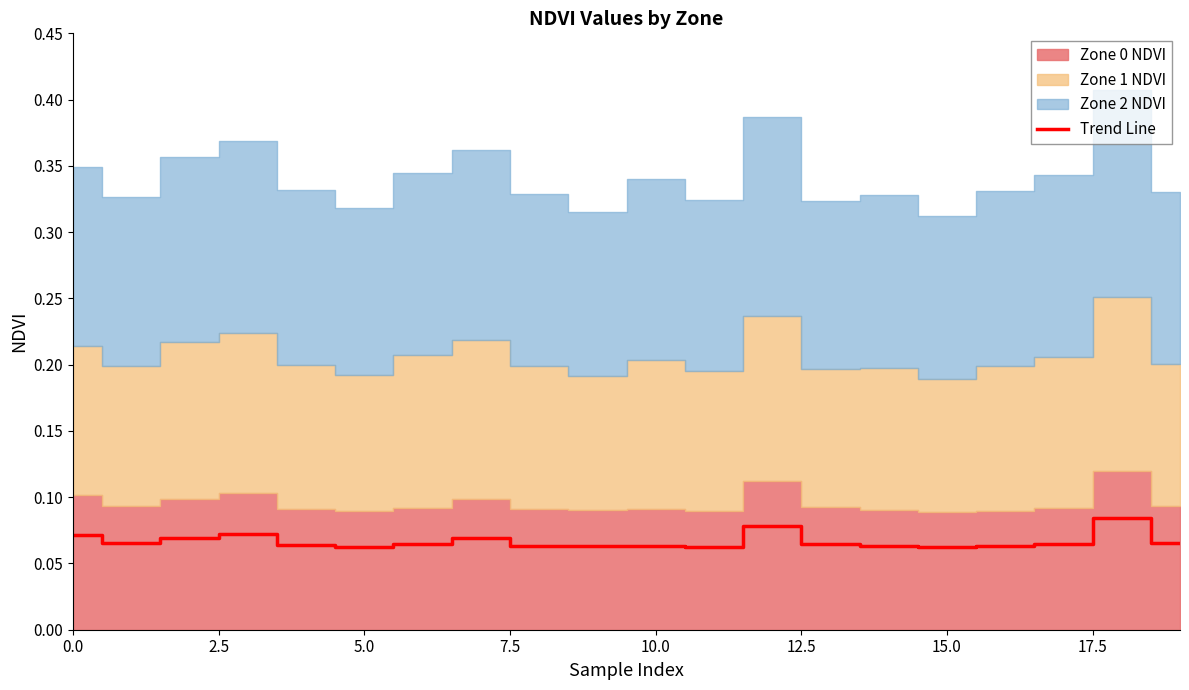

Which category has the lowest value across all series?

15